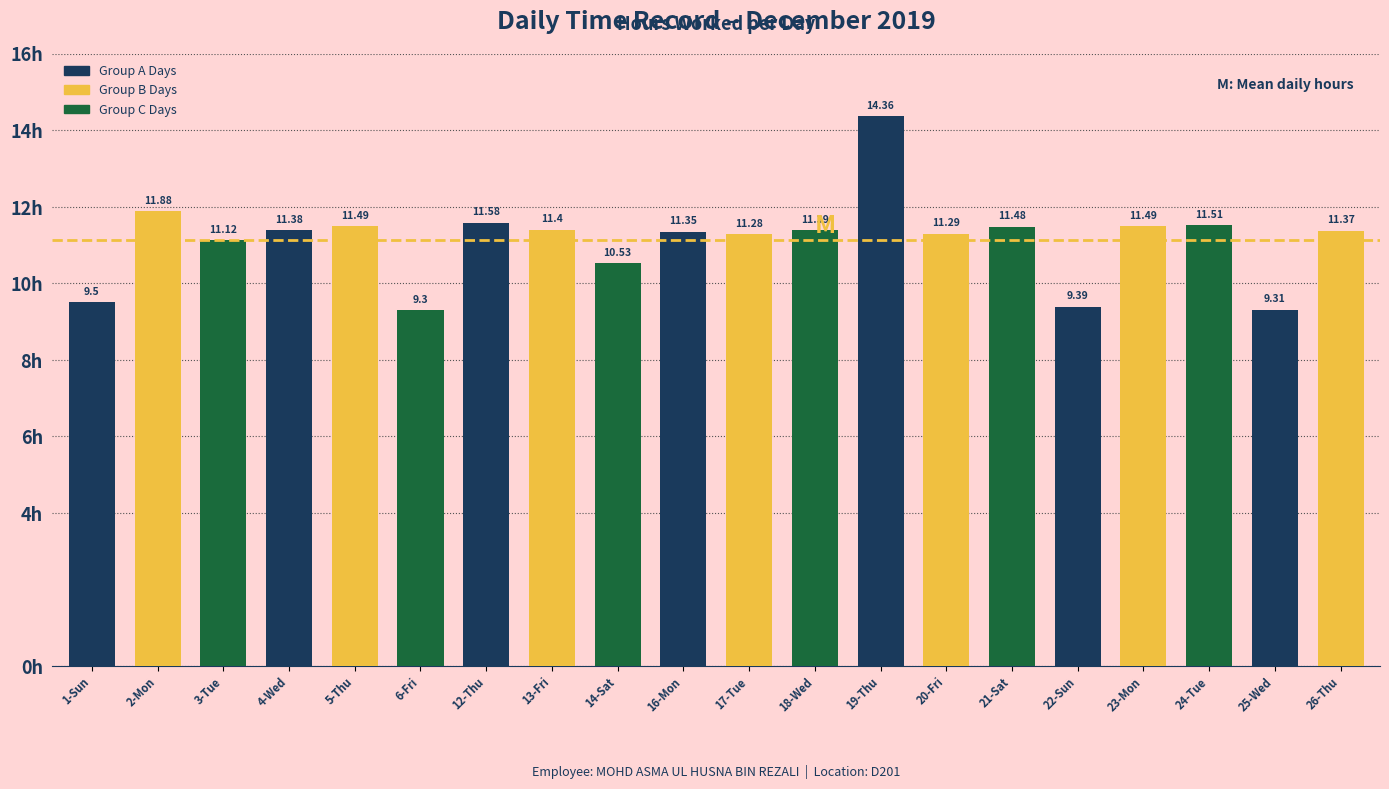

How many distinct data groups are displayed?

1